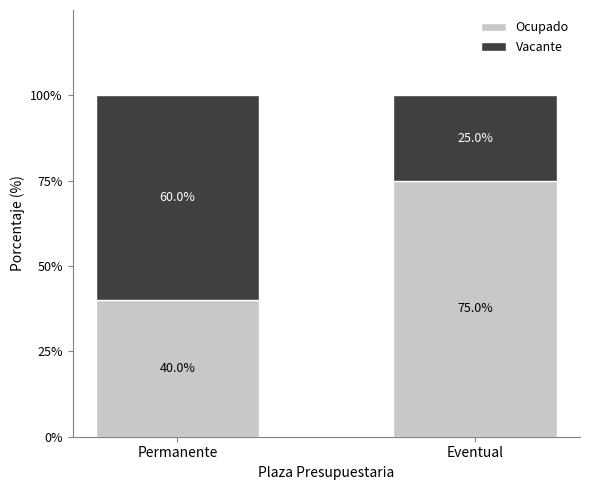

What is the minimum value for Ocupado?

40